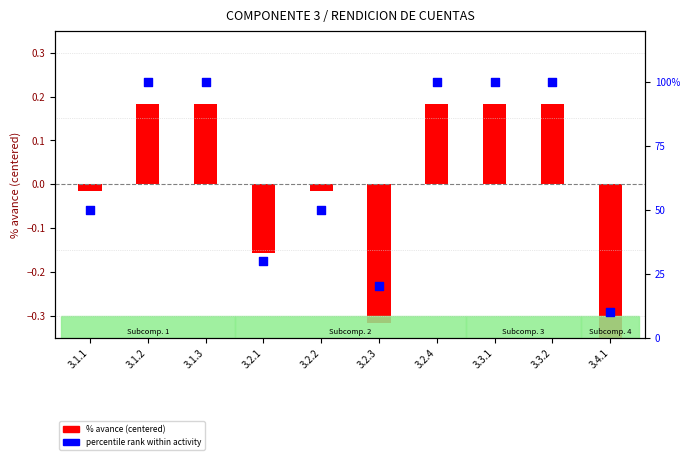

Is the value of percentile rank within activity at 3.2.3 greater than the value of % avance (centered) at 3.2.2?

Yes